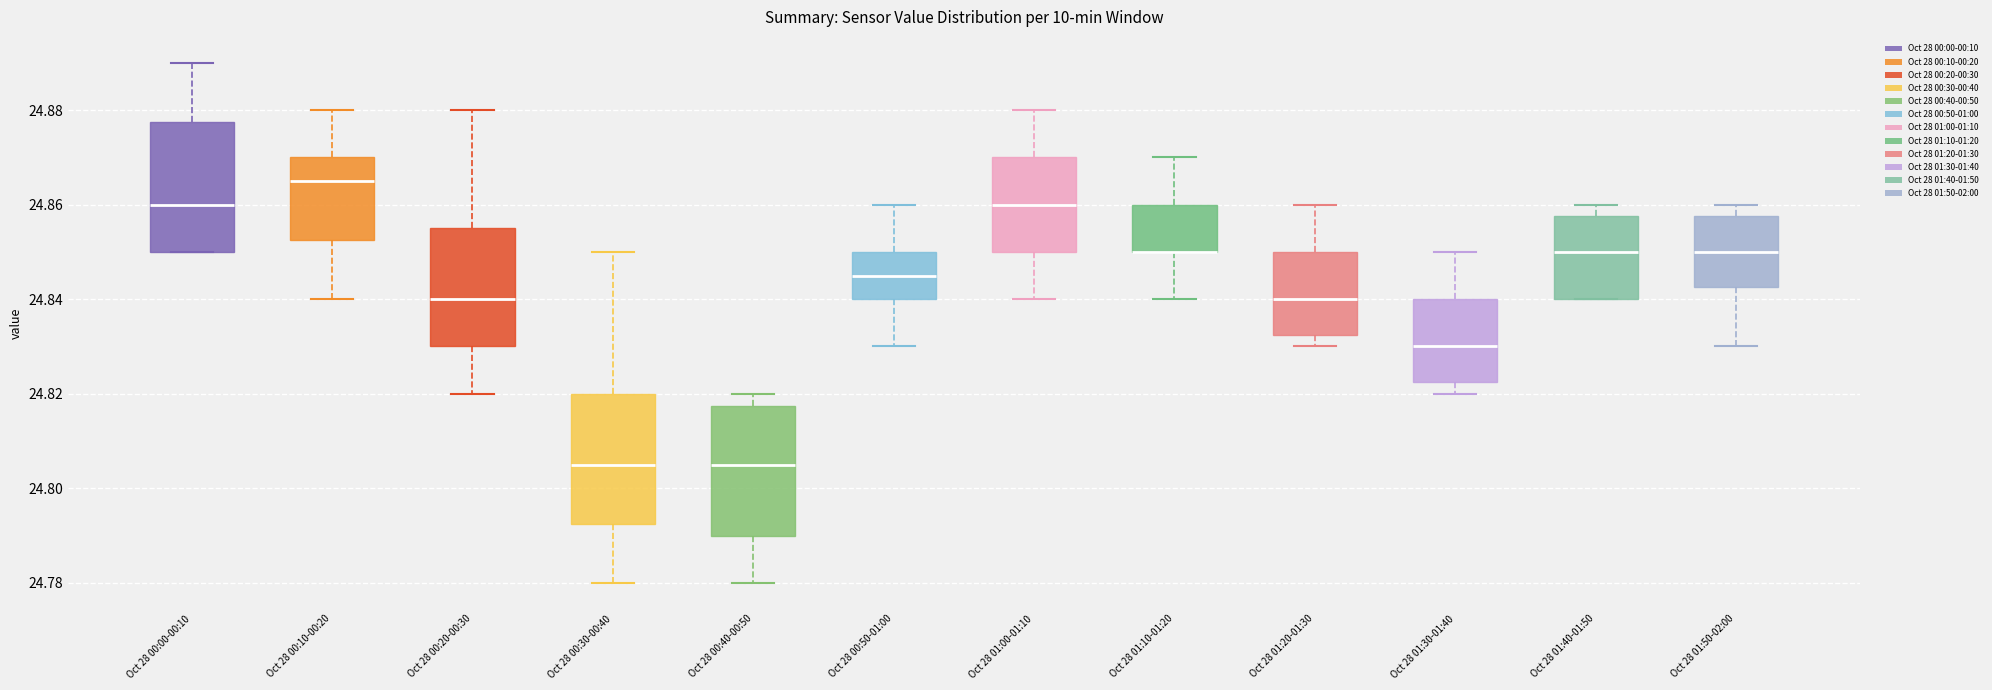

Reading left to right, read every box against the y-axis: the position of its median line, the range the box covers, and the ends of its whiskers. The values are not printed on the chart, so give them approximately, as read against the axis.

Oct 28 00:00-00:10: median 24.860, box 24.850 to 24.878, whiskers 24.850 to 24.890
Oct 28 00:10-00:20: median 24.866, box 24.852 to 24.870, whiskers 24.840 to 24.880
Oct 28 00:20-00:30: median 24.840, box 24.830 to 24.856, whiskers 24.820 to 24.880
Oct 28 00:30-00:40: median 24.806, box 24.792 to 24.820, whiskers 24.780 to 24.850
Oct 28 00:40-00:50: median 24.806, box 24.790 to 24.818, whiskers 24.780 to 24.820
Oct 28 00:50-01:00: median 24.846, box 24.840 to 24.850, whiskers 24.830 to 24.860
Oct 28 01:00-01:10: median 24.860, box 24.850 to 24.870, whiskers 24.840 to 24.880
Oct 28 01:10-01:20: median 24.850 (drawn on the box's lower edge), box 24.850 to 24.860, whiskers 24.840 to 24.870
Oct 28 01:20-01:30: median 24.840, box 24.832 to 24.850, whiskers 24.830 to 24.860
Oct 28 01:30-01:40: median 24.830, box 24.822 to 24.840, whiskers 24.820 to 24.850
Oct 28 01:40-01:50: median 24.850, box 24.840 to 24.858, whiskers 24.840 to 24.860
Oct 28 01:50-02:00: median 24.850, box 24.842 to 24.858, whiskers 24.830 to 24.860